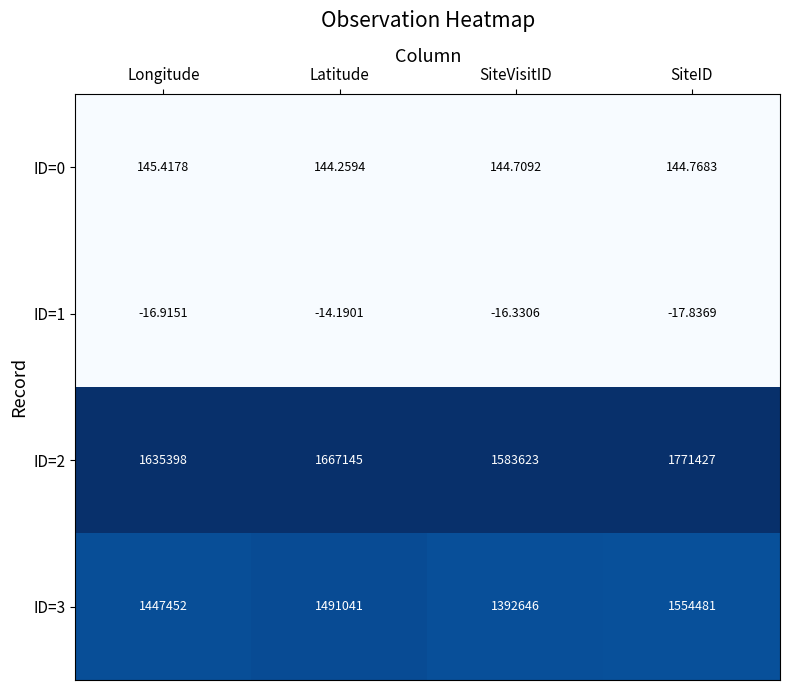

Which label corresponds to the largest value in the chart?

SiteID